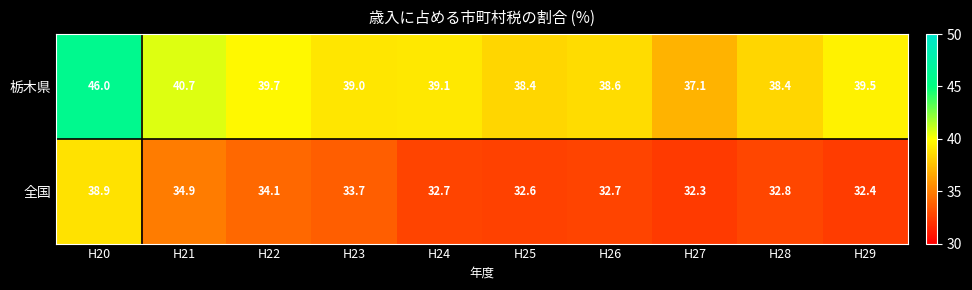

What is the difference between the 全国 values at H28 and H27?

0.5